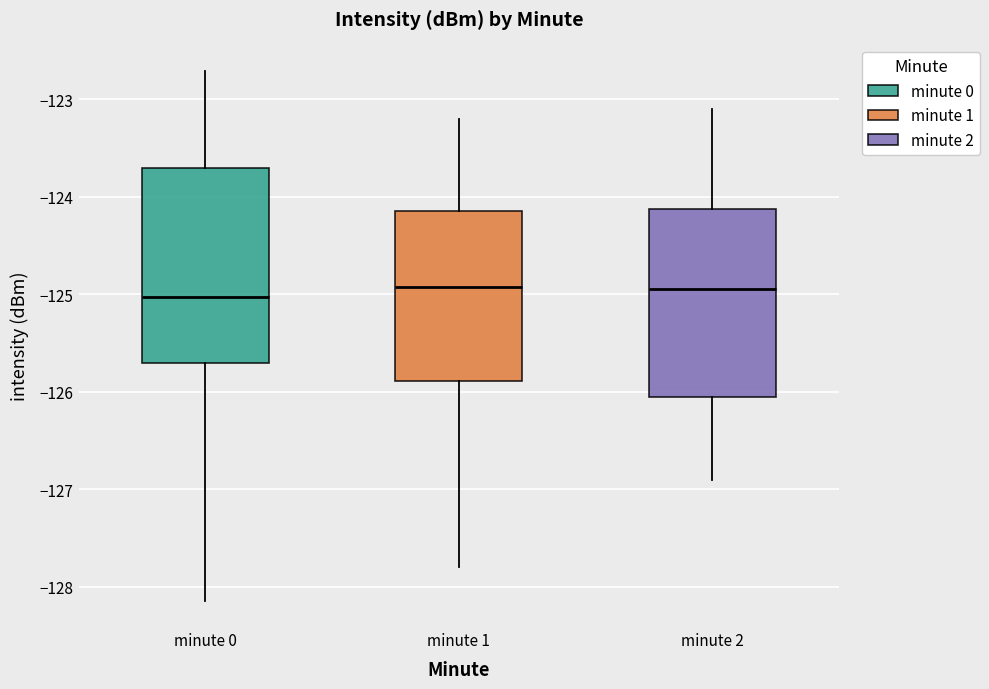

Where does the upper whisker of the box for minute 1 end on the y-axis? The values are not printed on the chart, so give them approximately, as read against the axis.

-123.2